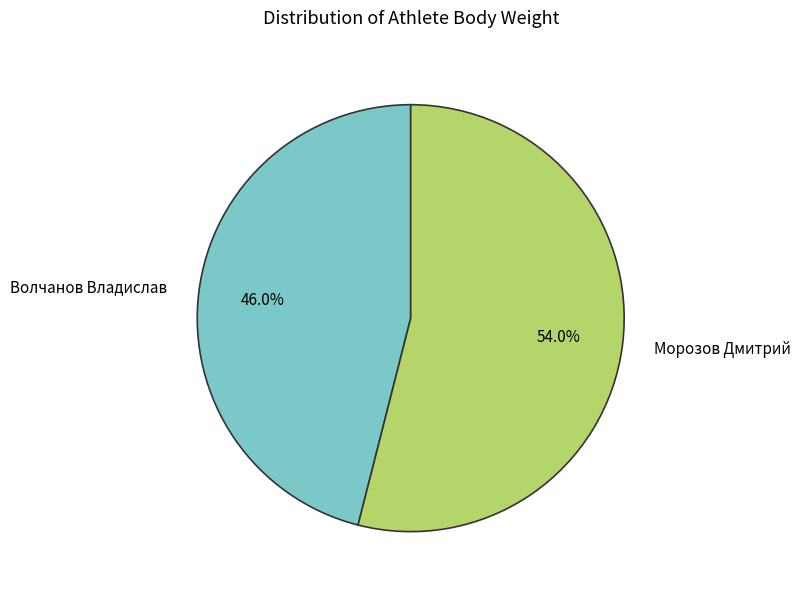

To the nearest percent, what is the difference between the Морозов Дмитрий and Волчанов Владислав slice percentages?

8%